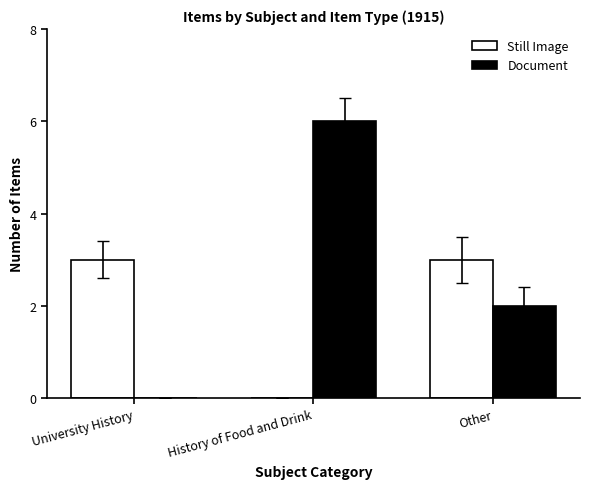

Does the chart contain stacked bars?

No